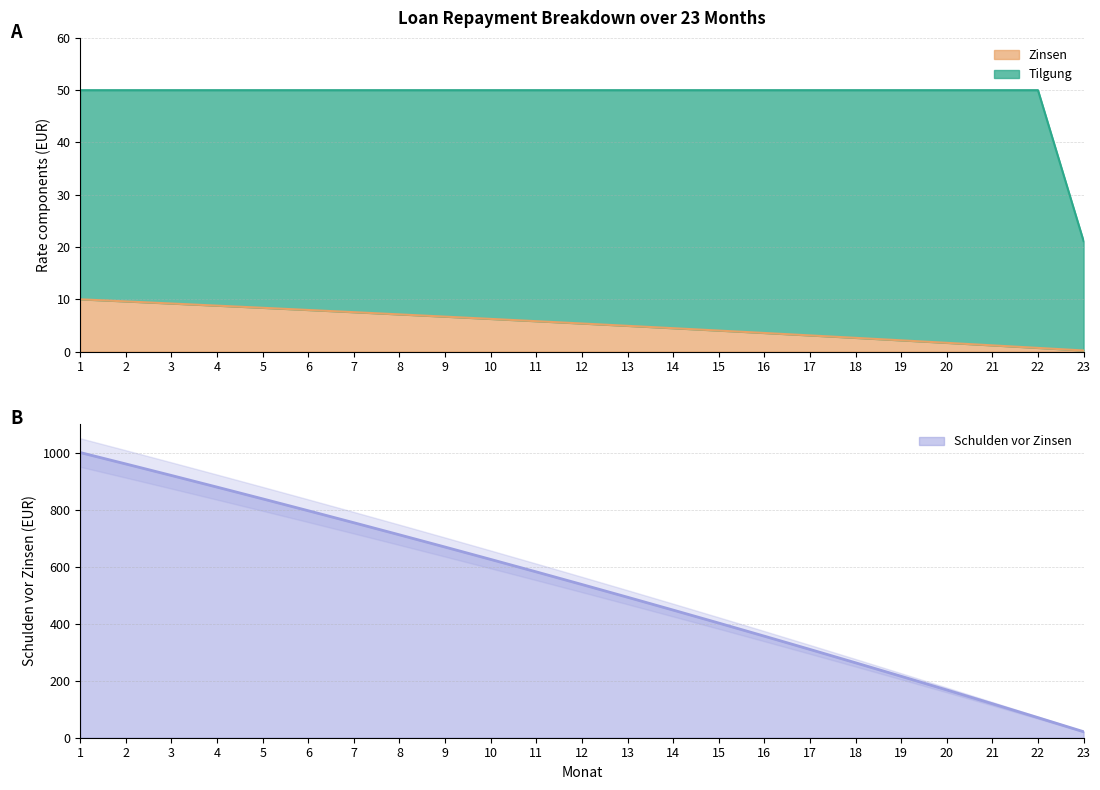

Reading left to right, transcribe all the data shown in this chart.

Zinsen: 1=10.0	2=9.6	3=9.2	4=8.8	5=8.4	6=8.0	7=7.5	8=7.1	9=6.7	10=6.3	11=5.8	12=5.4	13=4.9	14=4.5	15=4.0	16=3.6	17=3.1	18=2.6	19=2.2	20=1.7	21=1.2	22=0.7	23=0.2
Schulden vor Zinsen: 1=1000.0	2=960.0	3=919.6	4=878.8	5=837.6	6=796.0	7=753.9	8=711.5	9=668.6	10=625.3	11=581.5	12=537.3	13=492.7	14=447.6	15=402.1	16=356.1	17=309.7	18=262.8	19=215.4	20=167.6	21=119.2	22=70.4	23=21.1